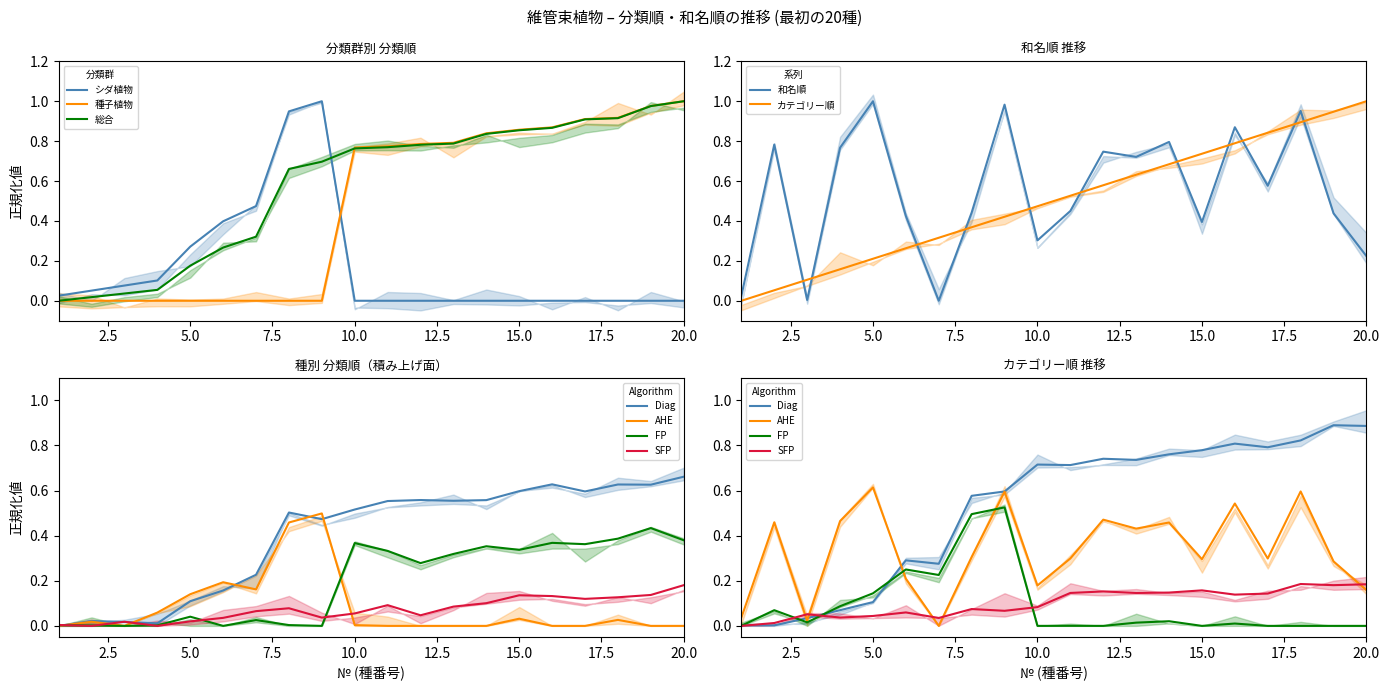

The 種子植物 series shows 0.5 at 2. True or false?

False